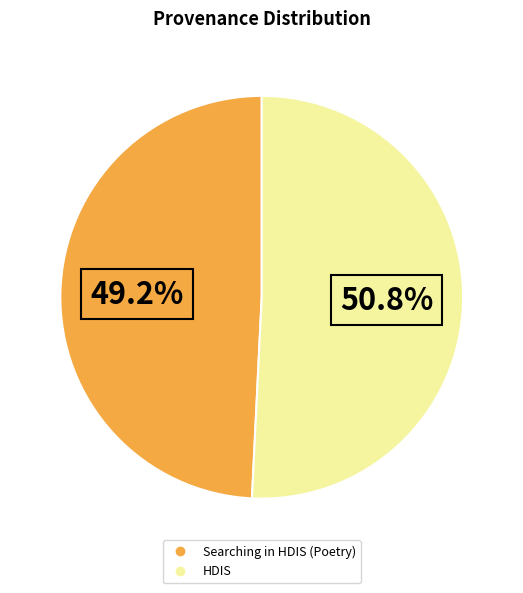

What percentage is NOT represented by HDIS?

49.2%